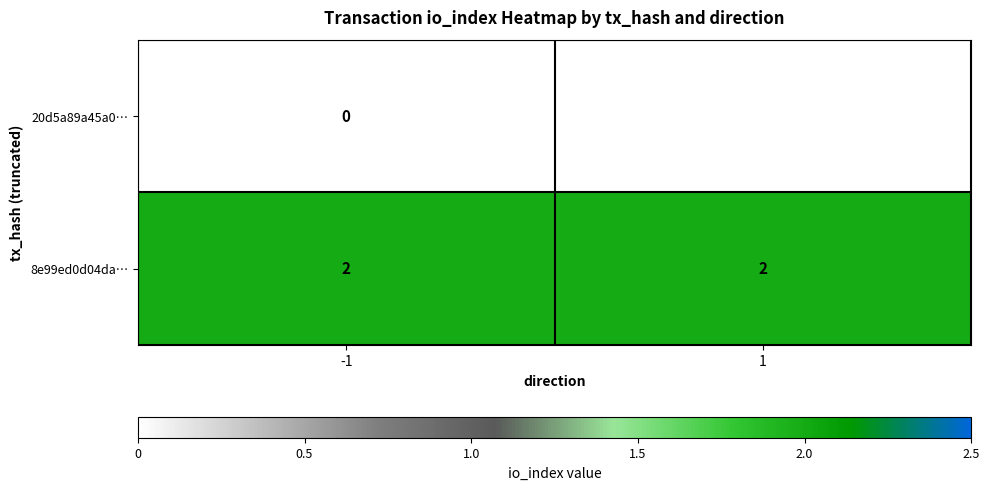

How many series are shown in this chart?

2